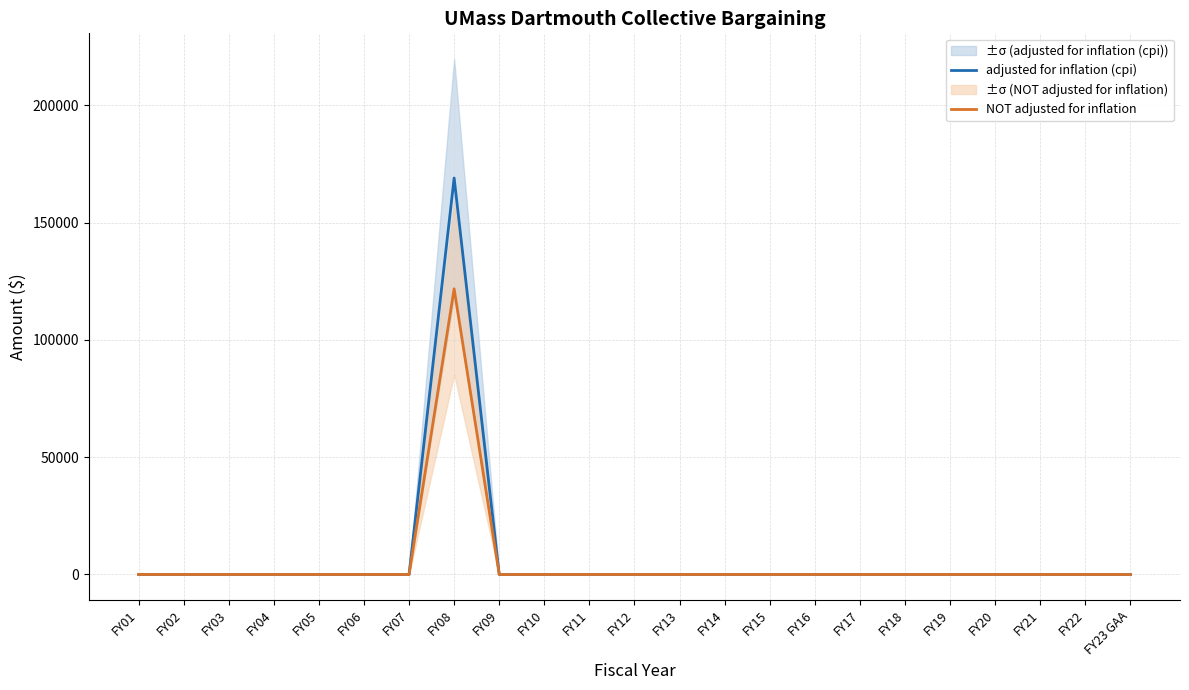

True or false: NOT adjusted for inflation and adjusted for inflation (cpi) intersect in this chart.

False